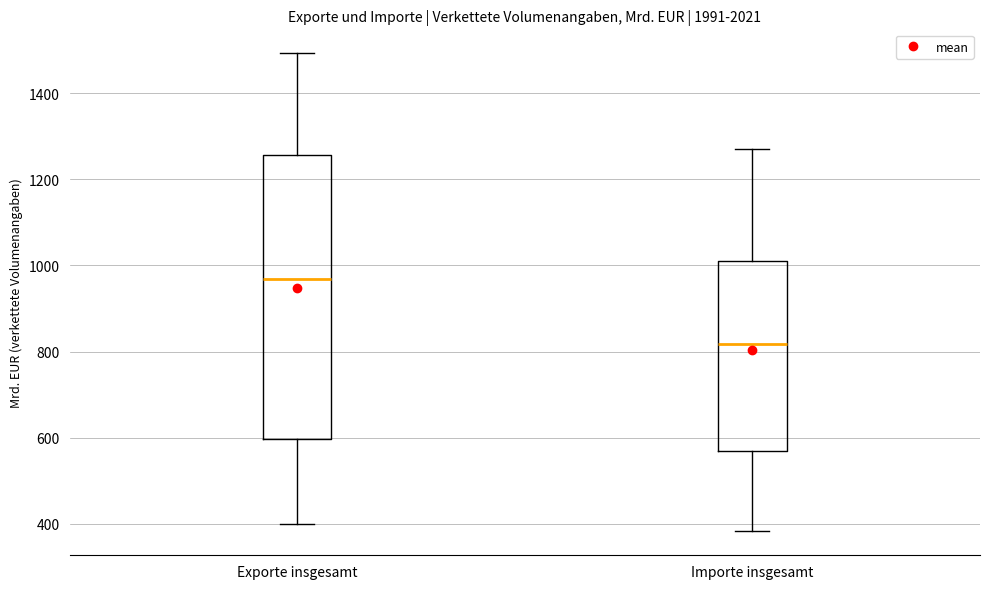

Which box is the tallest, from its lower edge to its upper edge?

Exporte insgesamt